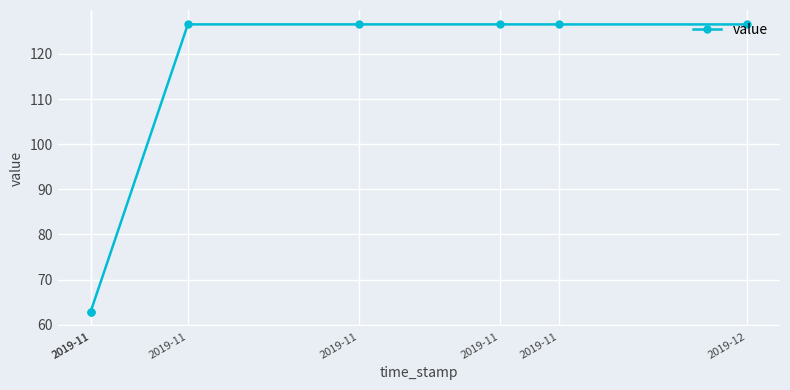

How many distinct data groups are displayed?

1